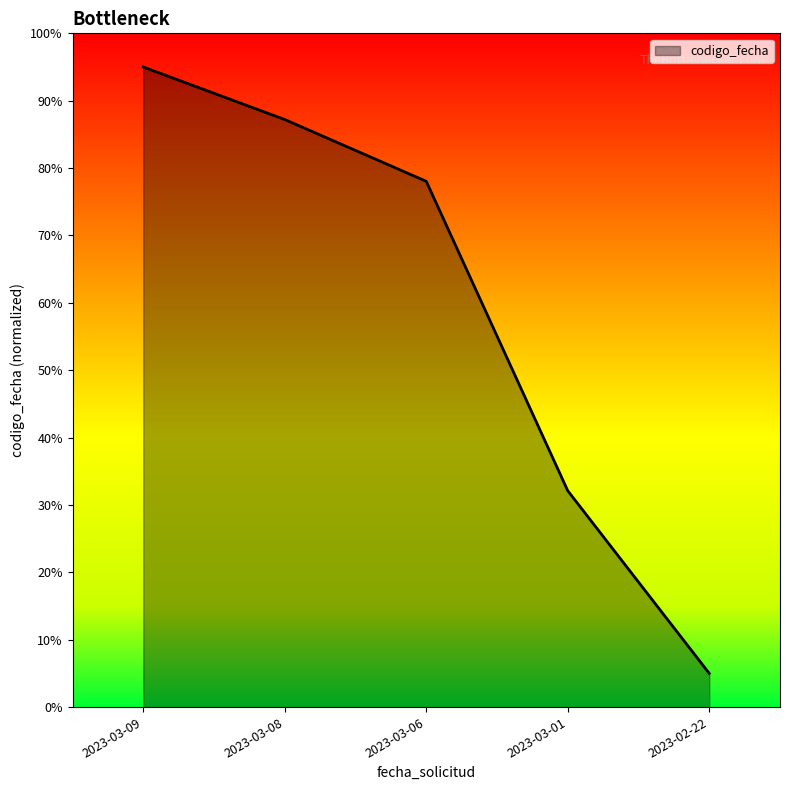

Between 2023-03-09 and 2023-02-22, which is larger?

2023-03-09